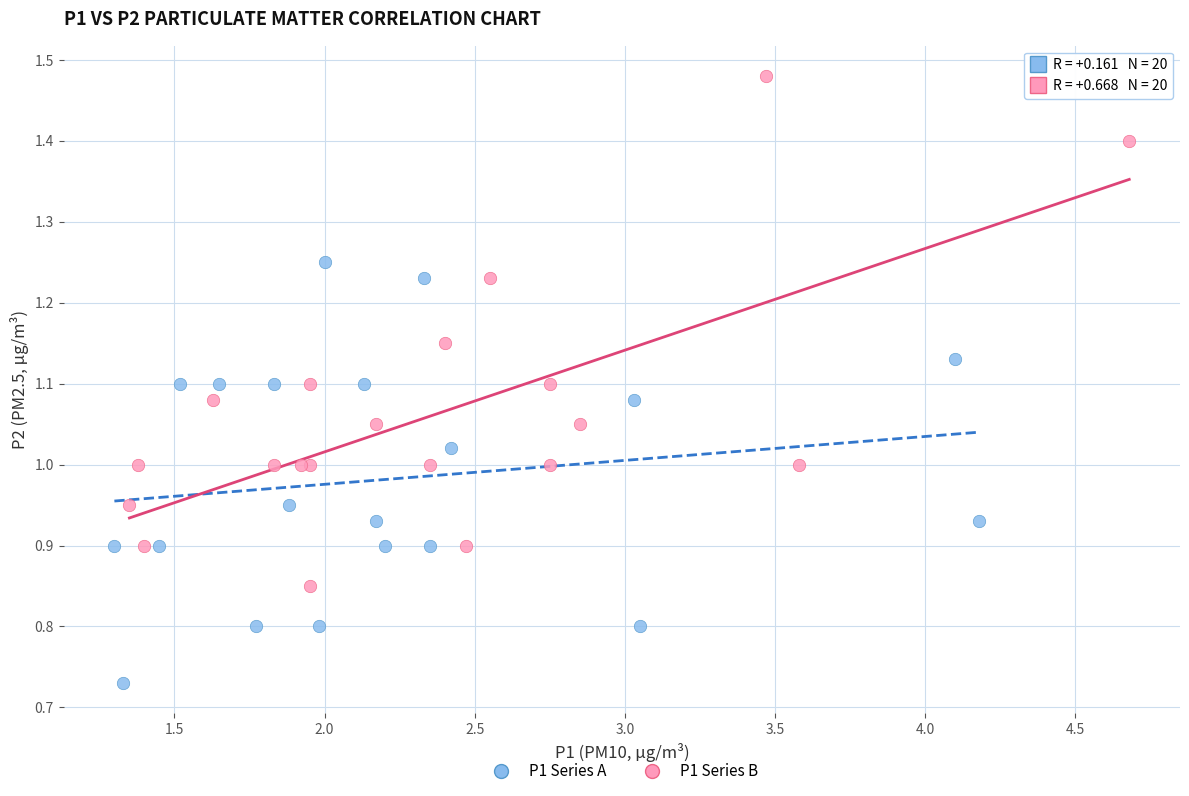

Which series has the largest Y range (max minus min)?

P1 Series B